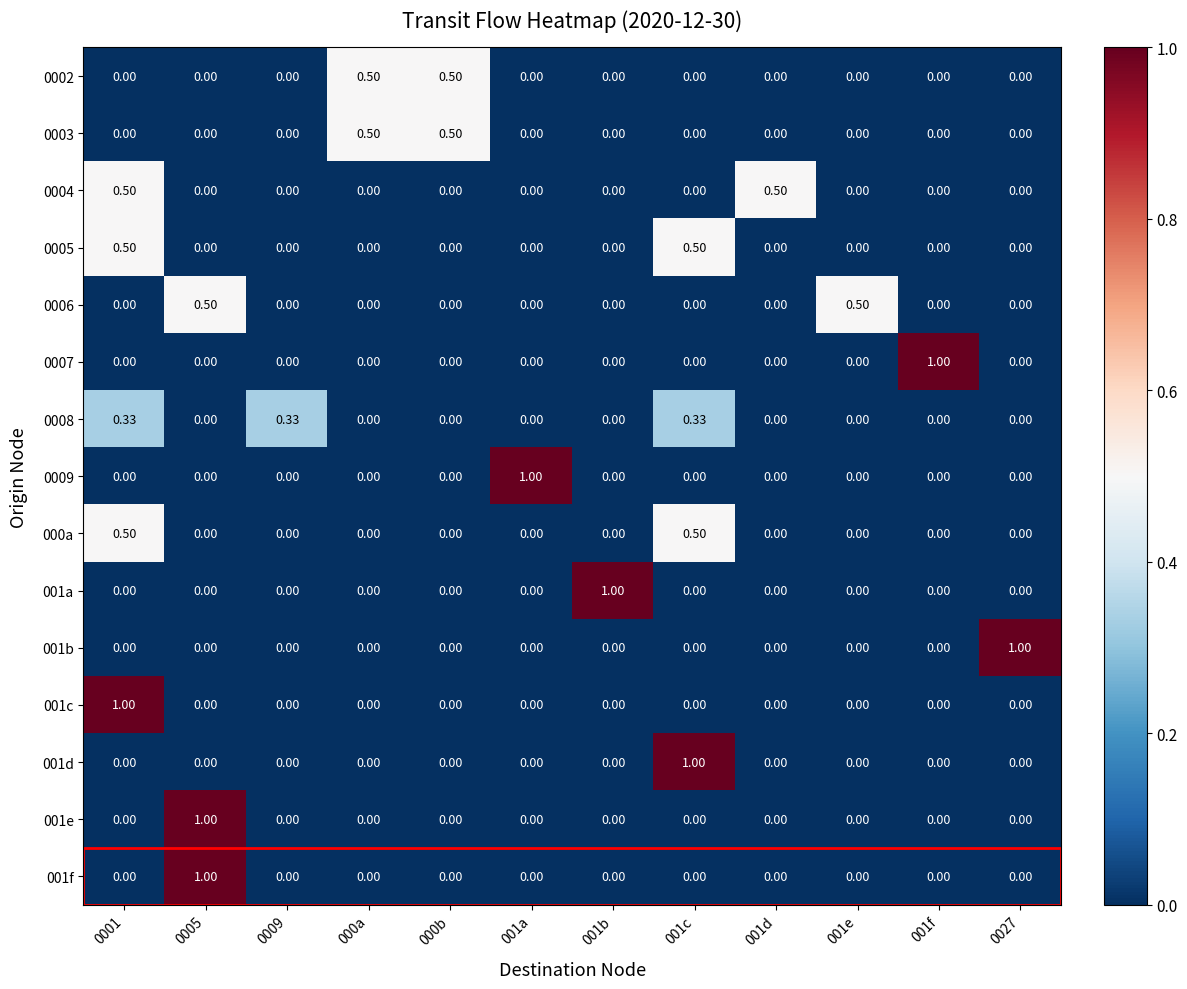

What is the greatest value displayed?

1.0